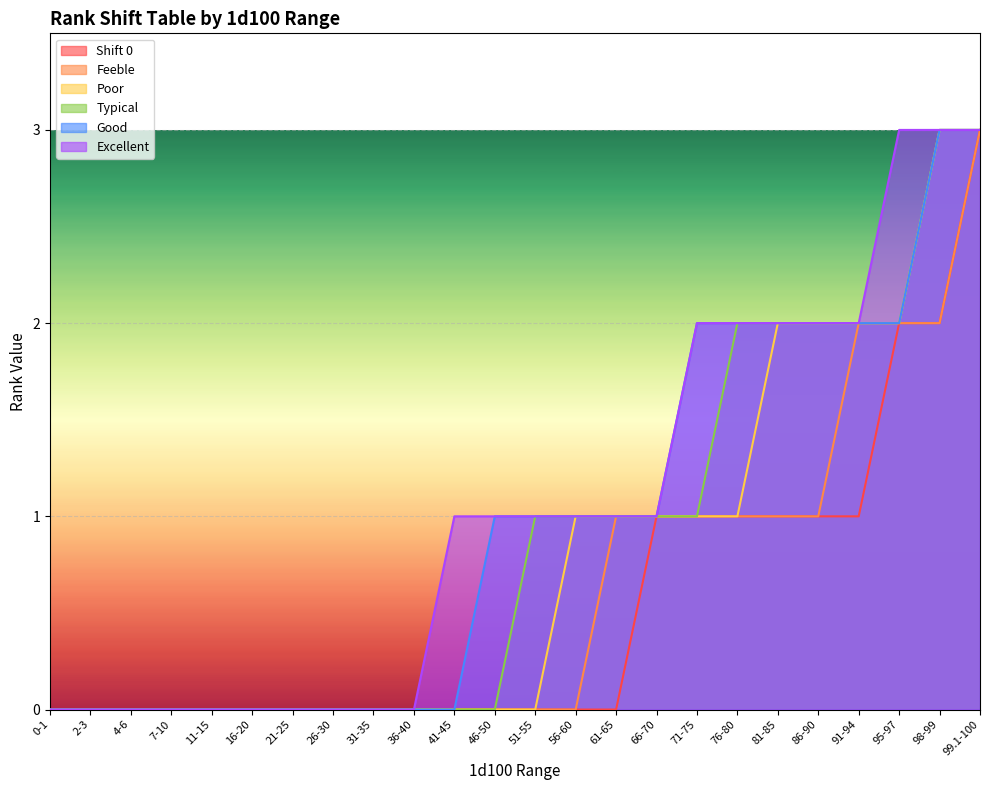

Reading left to right, extract all data points from this chart.

Shift 0: 0-1=0	2-3=0	4-6=0	7-10=0	11-15=0	16-20=0	21-25=0	26-30=0	31-35=0	36-40=0	41-45=0	46-50=0	51-55=0	56-60=0	61-65=0	66-70=1	71-75=1	76-80=1	81-85=1	86-90=1	91-94=1	95-97=2	98-99=2	99.1-100=3
Feeble: 0-1=0	2-3=0	4-6=0	7-10=0	11-15=0	16-20=0	21-25=0	26-30=0	31-35=0	36-40=0	41-45=0	46-50=0	51-55=0	56-60=0	61-65=1	66-70=1	71-75=1	76-80=1	81-85=1	86-90=1	91-94=2	95-97=2	98-99=2	99.1-100=3
Poor: 0-1=0	2-3=0	4-6=0	7-10=0	11-15=0	16-20=0	21-25=0	26-30=0	31-35=0	36-40=0	41-45=0	46-50=0	51-55=0	56-60=1	61-65=1	66-70=1	71-75=1	76-80=1	81-85=2	86-90=2	91-94=2	95-97=2	98-99=3	99.1-100=3
Typical: 0-1=0	2-3=0	4-6=0	7-10=0	11-15=0	16-20=0	21-25=0	26-30=0	31-35=0	36-40=0	41-45=0	46-50=0	51-55=1	56-60=1	61-65=1	66-70=1	71-75=1	76-80=2	81-85=2	86-90=2	91-94=2	95-97=2	98-99=3	99.1-100=3
Good: 0-1=0	2-3=0	4-6=0	7-10=0	11-15=0	16-20=0	21-25=0	26-30=0	31-35=0	36-40=0	41-45=0	46-50=1	51-55=1	56-60=1	61-65=1	66-70=1	71-75=2	76-80=2	81-85=2	86-90=2	91-94=2	95-97=2	98-99=3	99.1-100=3
Excellent: 0-1=0	2-3=0	4-6=0	7-10=0	11-15=0	16-20=0	21-25=0	26-30=0	31-35=0	36-40=0	41-45=1	46-50=1	51-55=1	56-60=1	61-65=1	66-70=1	71-75=2	76-80=2	81-85=2	86-90=2	91-94=2	95-97=3	98-99=3	99.1-100=3